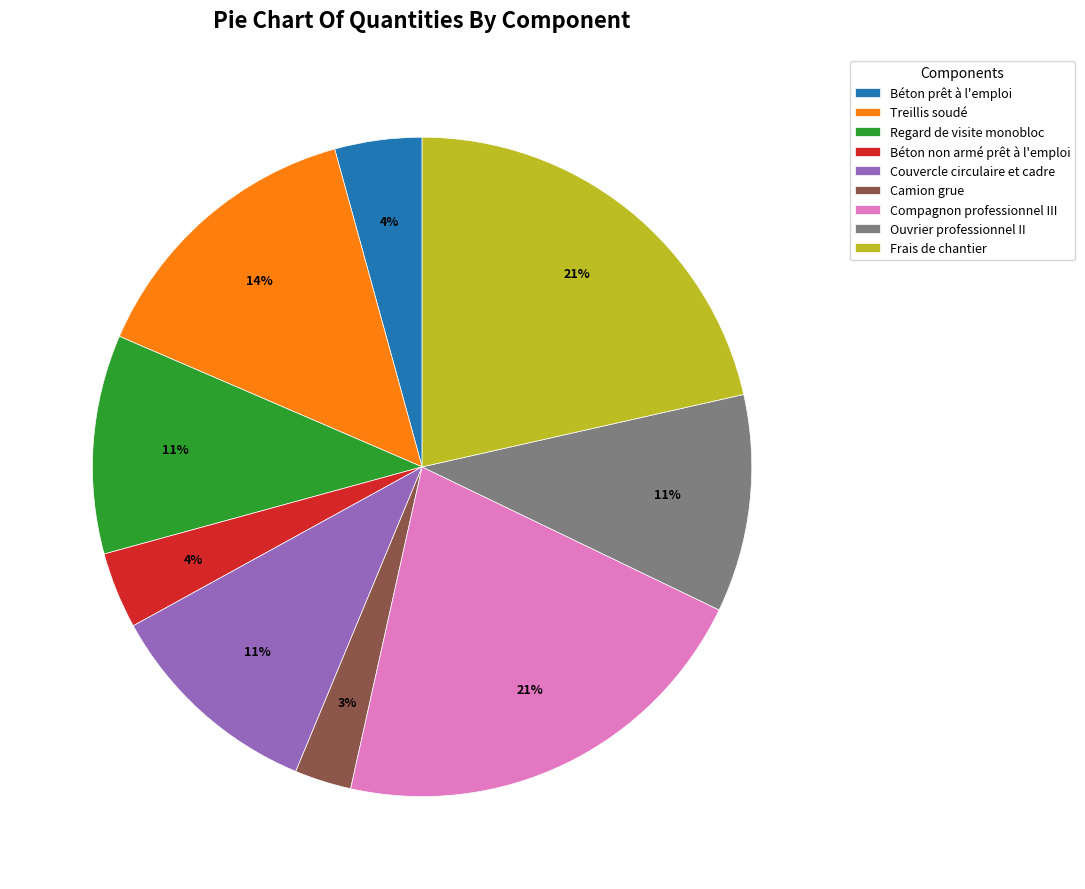

Which category has the smallest portion of the pie?

Camion grue